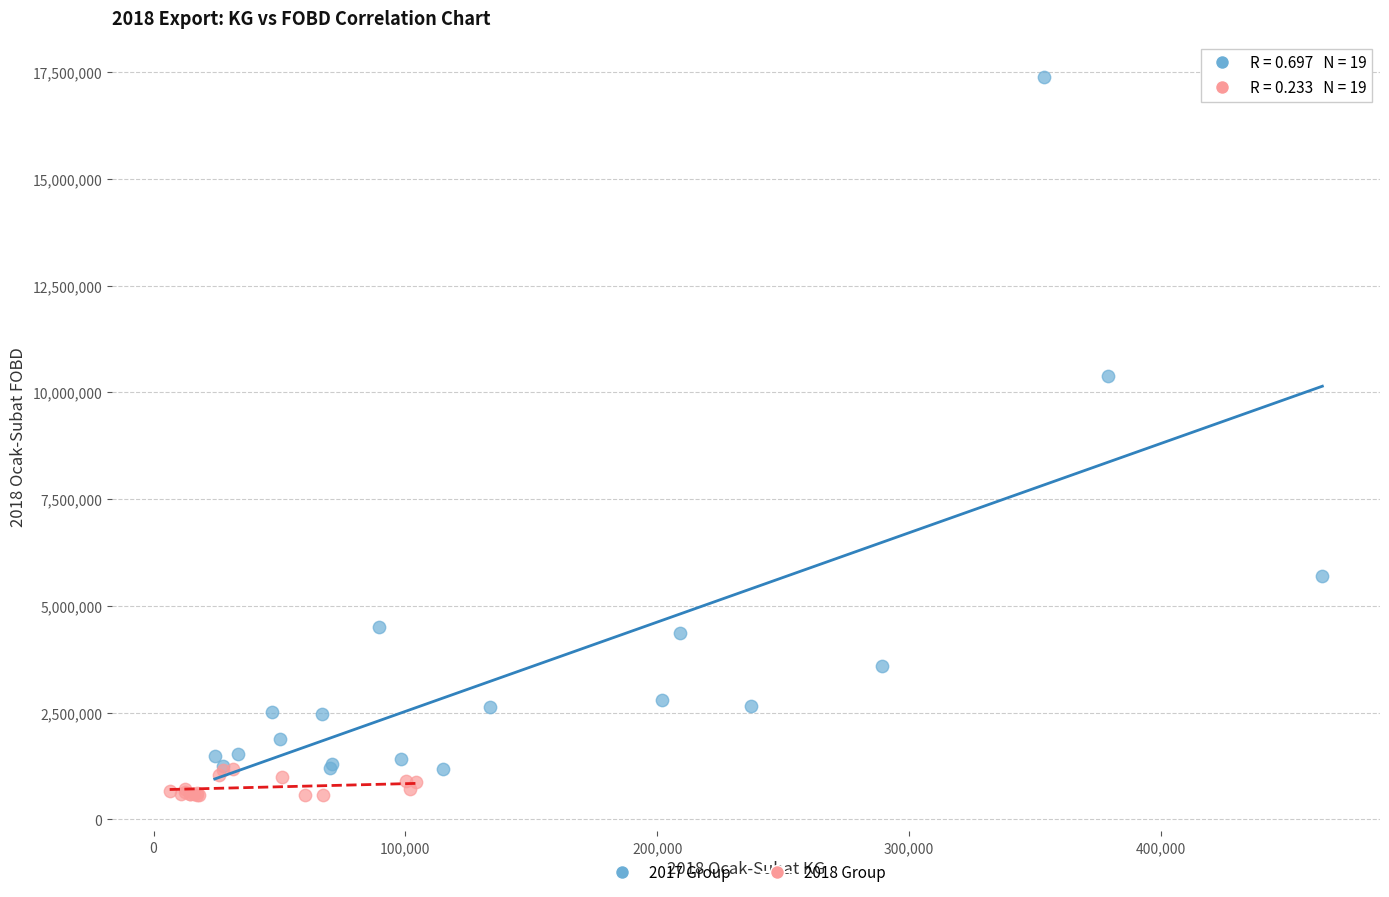

Which series contains the highest Y value?

2017 Group